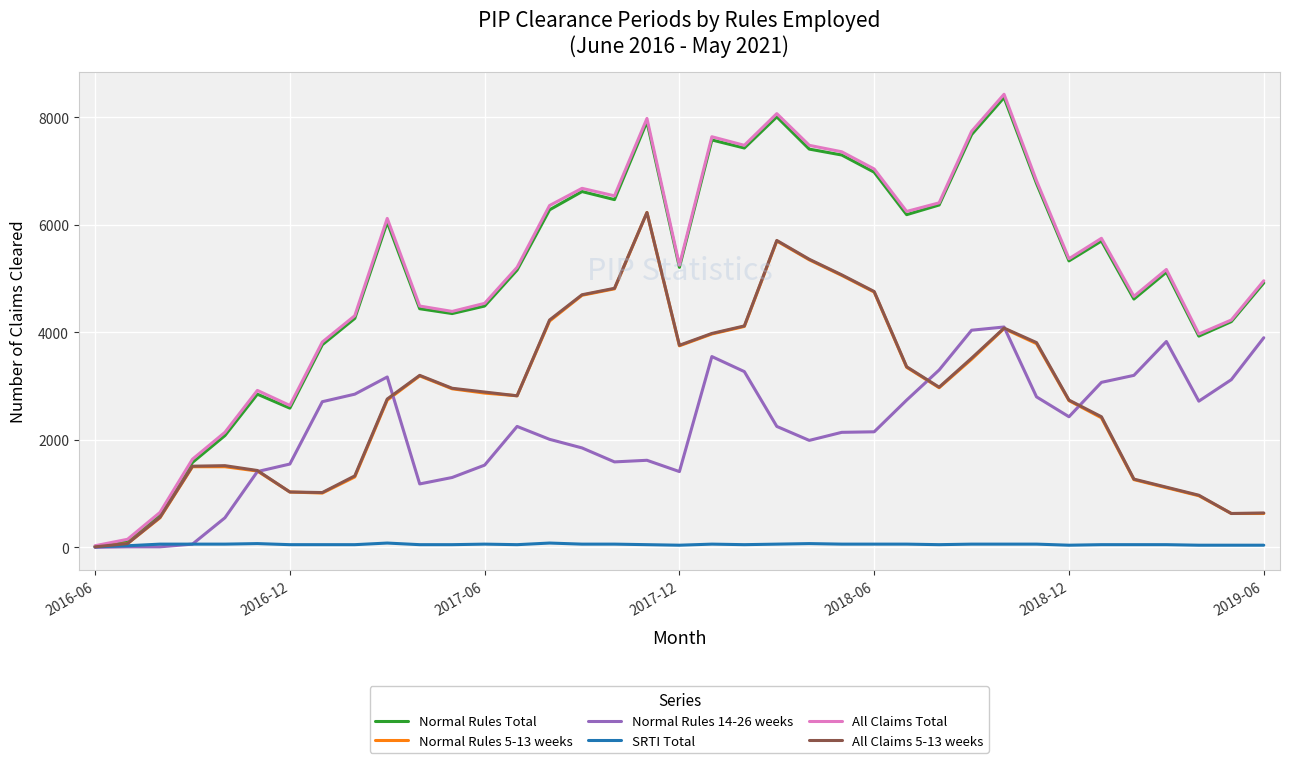

What are all the series names shown in the legend?

Normal Rules Total, Normal Rules 5-13 weeks, Normal Rules 14-26 weeks, SRTI Total, All Claims Total, All Claims 5-13 weeks